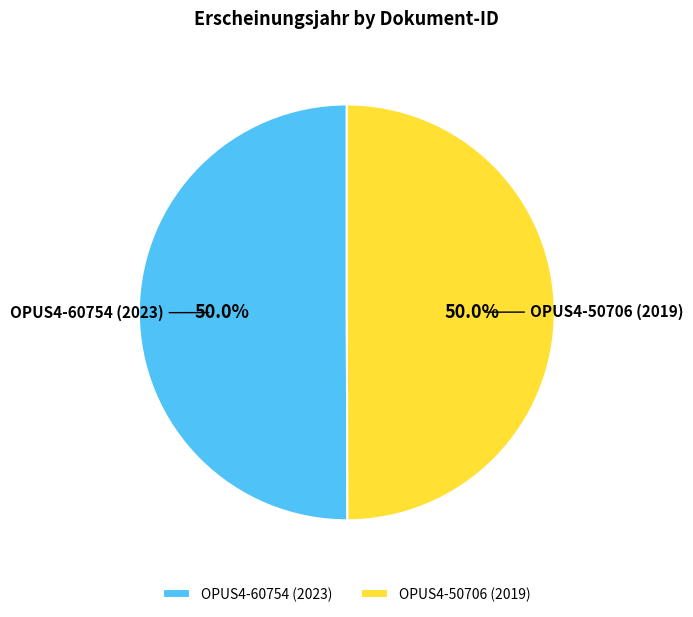

Is the sum of OPUS4-60754 (2023) and OPUS4-50706 (2019) greater than half?

Yes